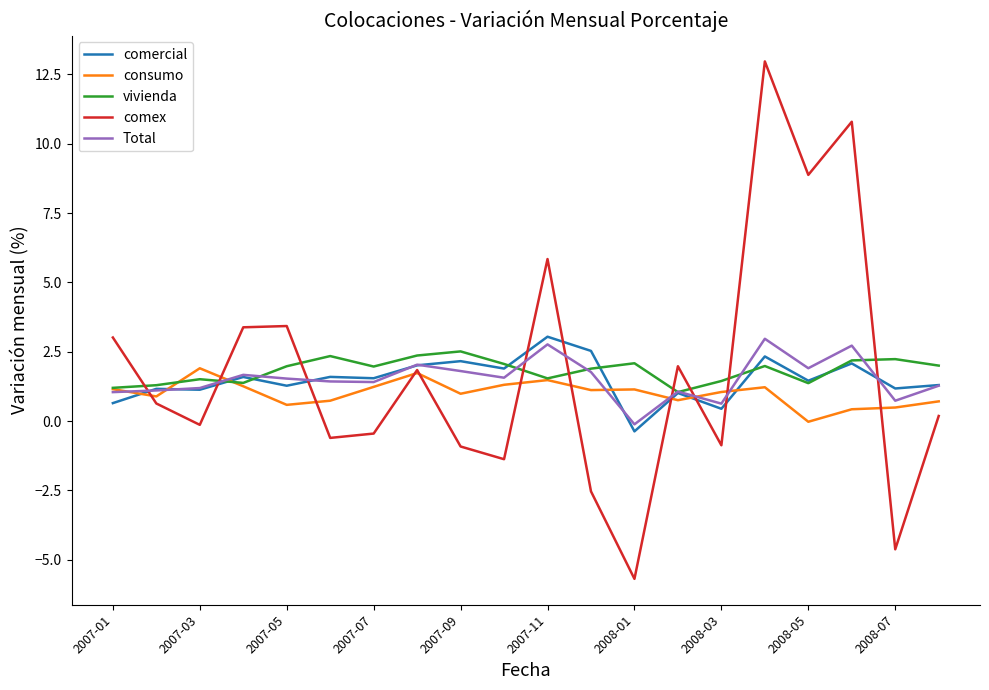

What are all the series names shown in the legend?

comercial, consumo, vivienda, comex, Total